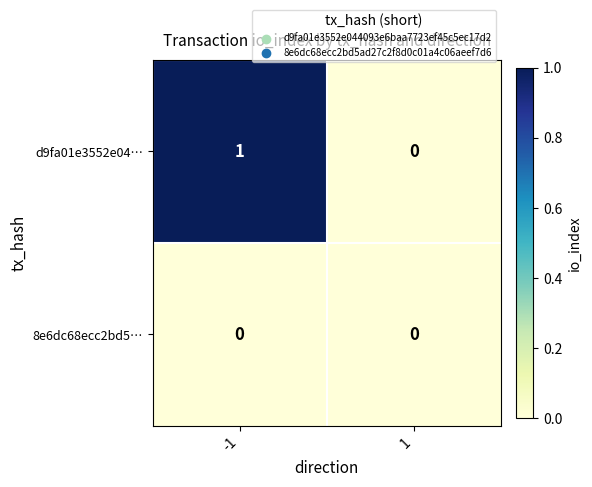

Rank the series by their average value, from lowest to highest.

8e6dc68ecc2bd5…, d9fa01e3552e04…